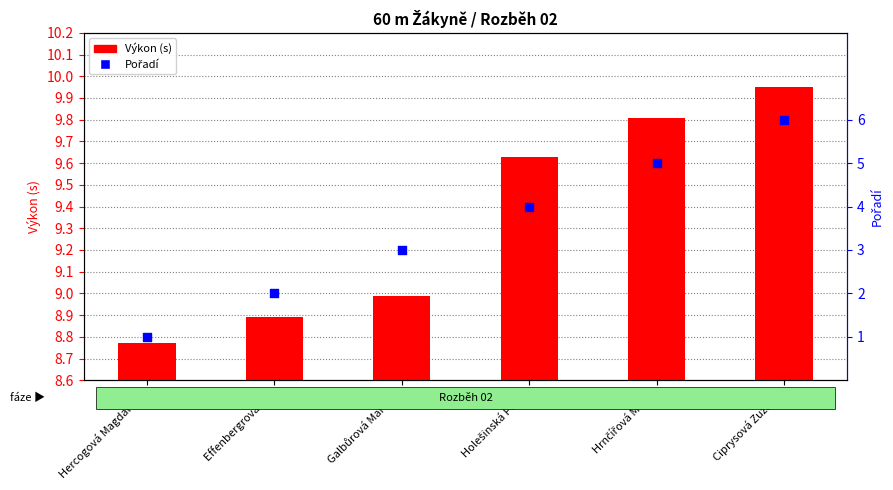

What are all the series names shown in the legend?

Výkon (s), Pořadí